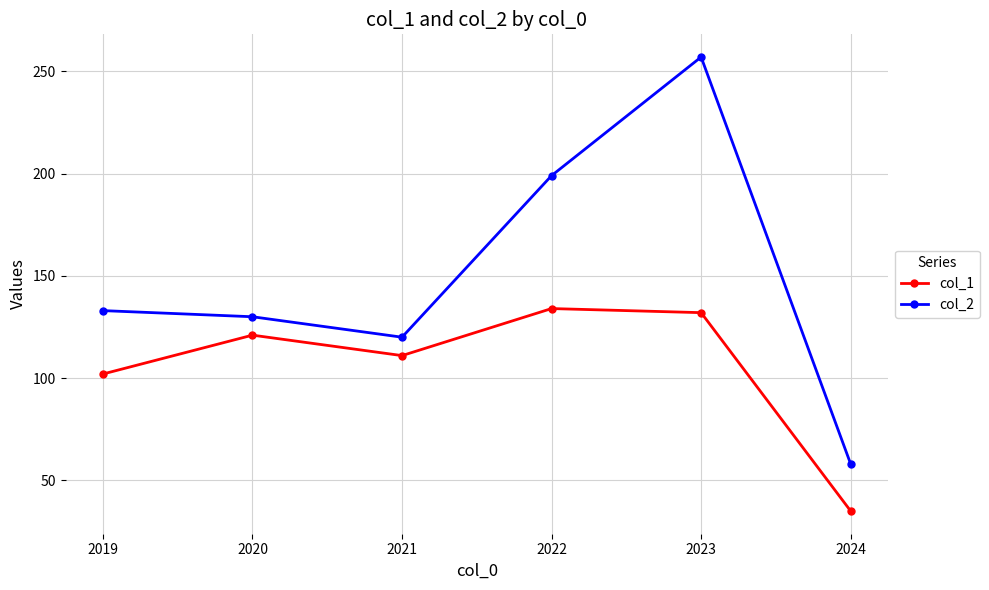

True or false: col_2 and col_1 cross at least once.

False